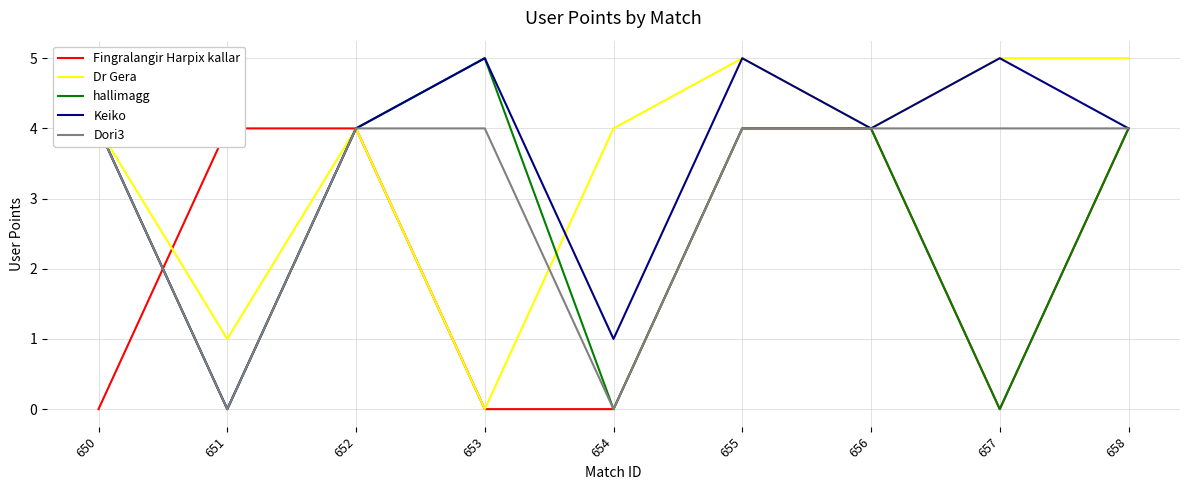

Between which two adjacent categories do hallimagg and Dr Gera first intersect?

653 and 654